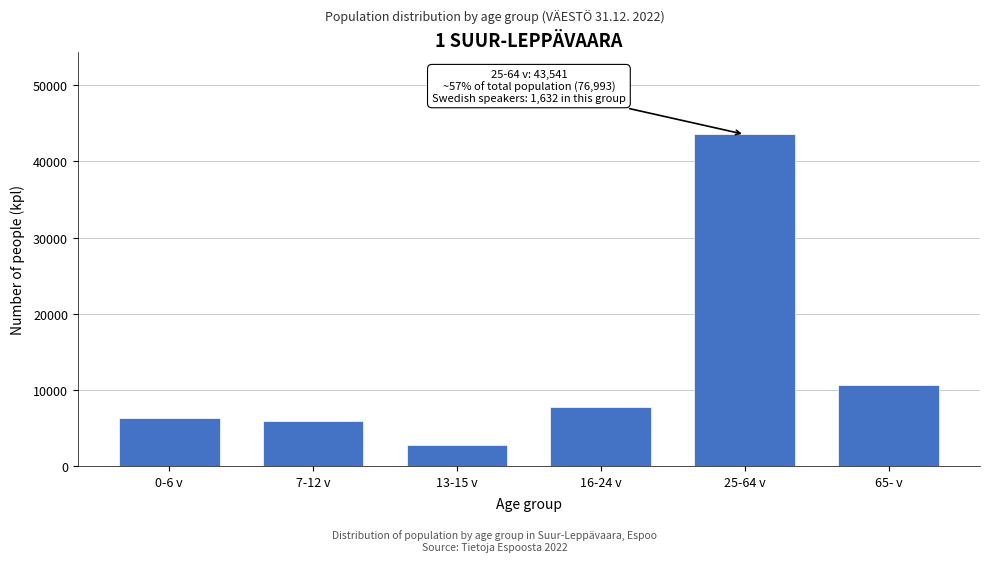

Reading left to right, transcribe all the data shown in this chart.

0-6 v=6338	7-12 v=5901	13-15 v=2773	16-24 v=7797	25-64 v=43541	65- v=10643